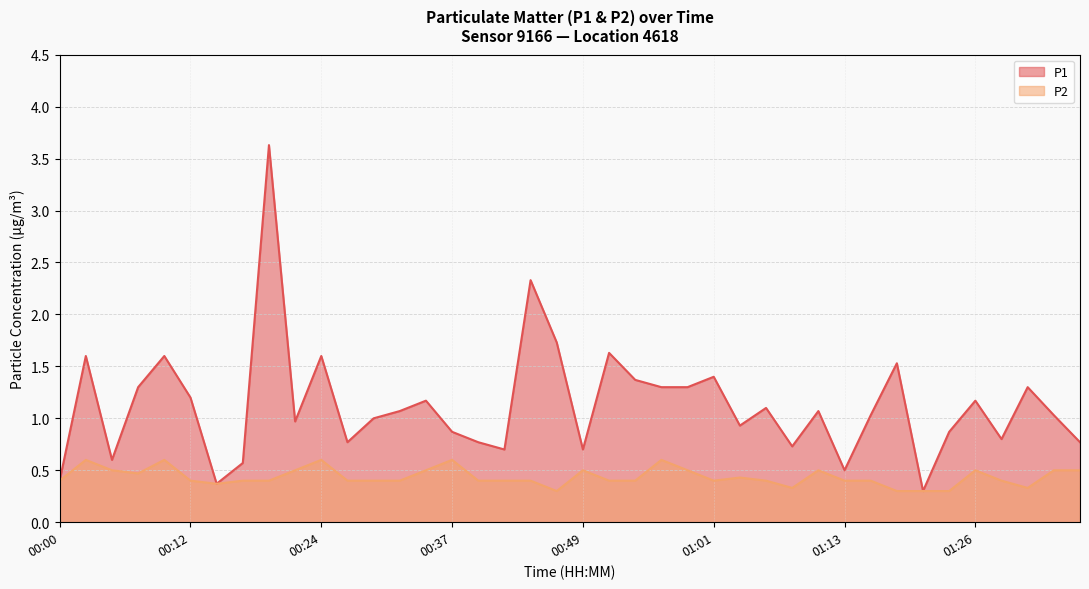

The value of P2 at 01:35 is 0.5. True or false?

True